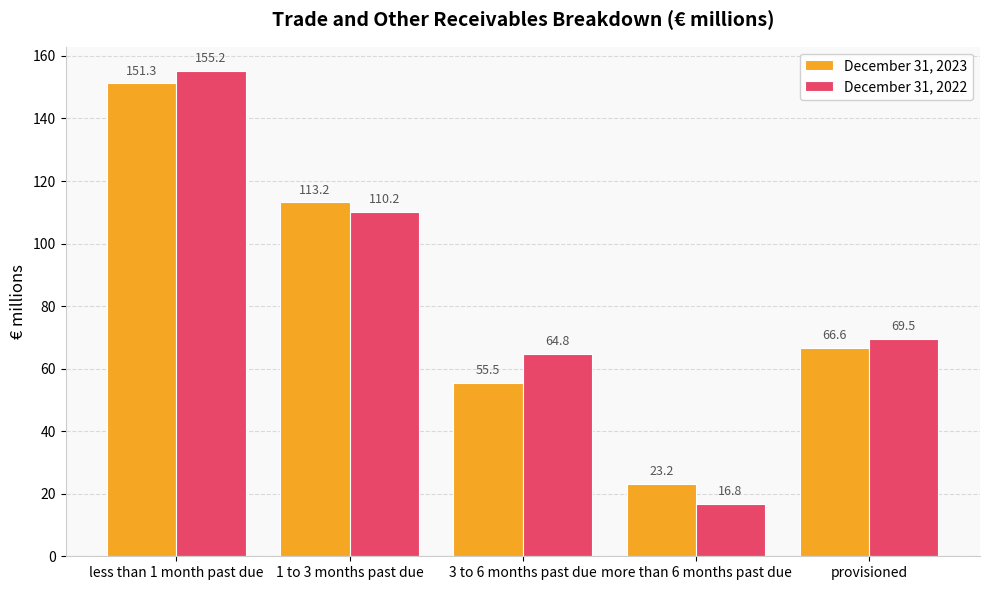

Between less than 1 month past due and more than 6 months past due, which series saw the biggest shift?

December 31, 2022